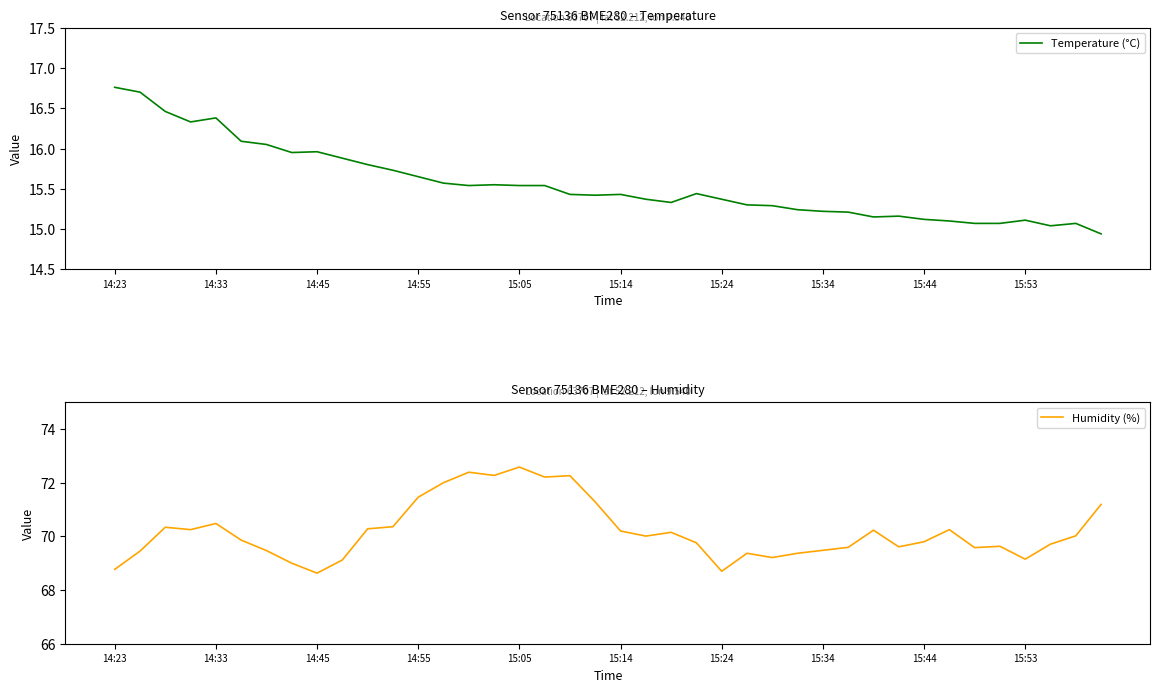

Is it true that Temperature (°C) equals 9.0 at 17?

False